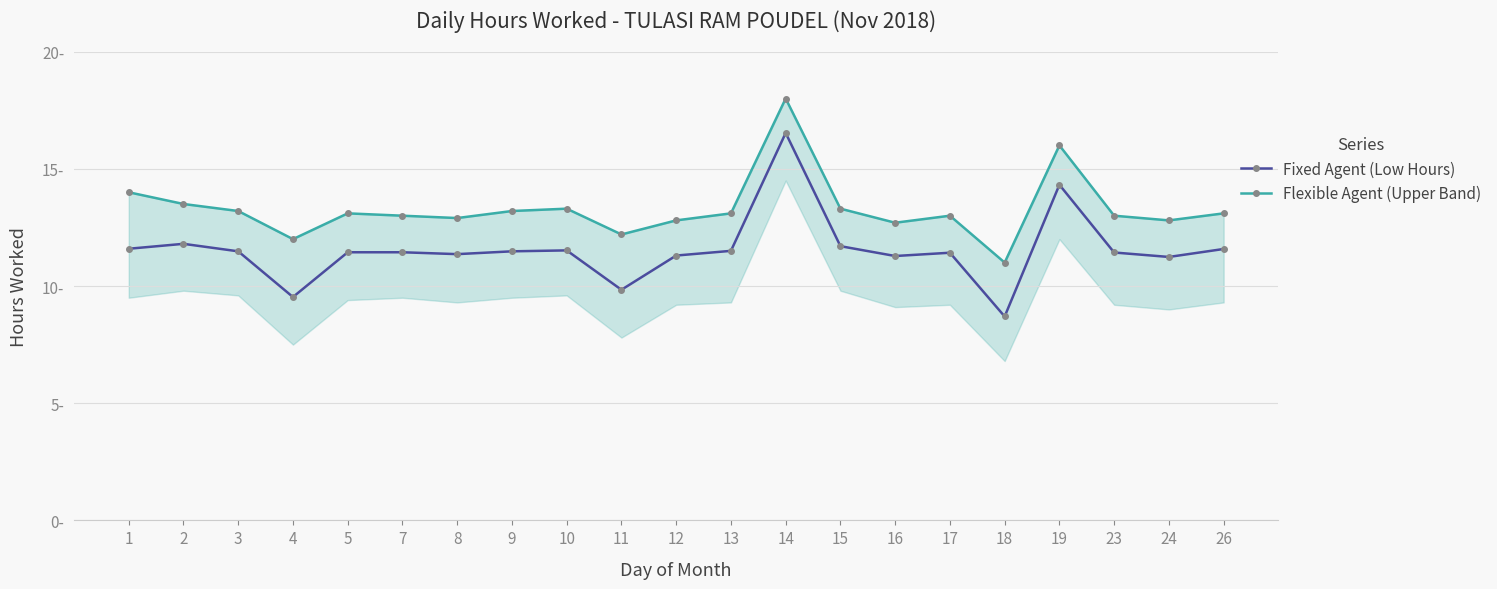

At which category does the chart reach its peak across all series?

14